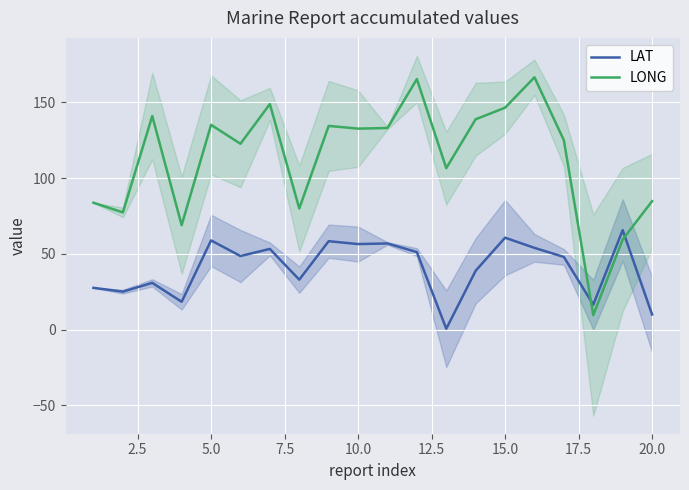

True or false: LAT and LONG cross at least once.

True